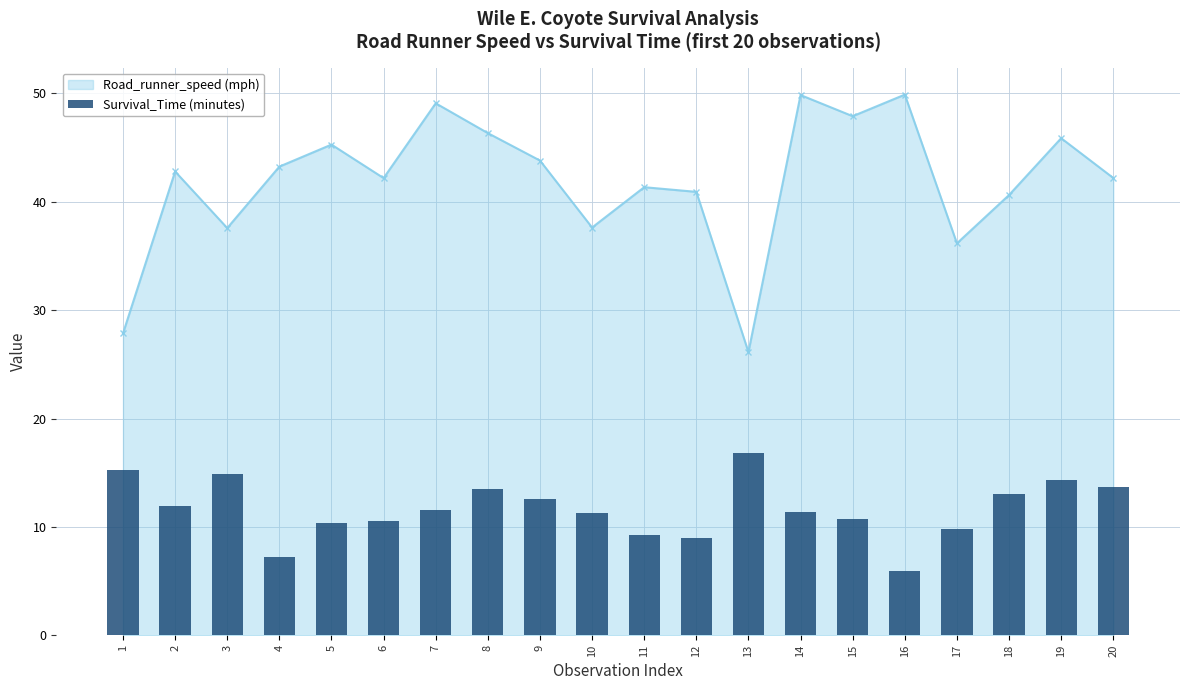

What is the smallest value displayed?

5.9